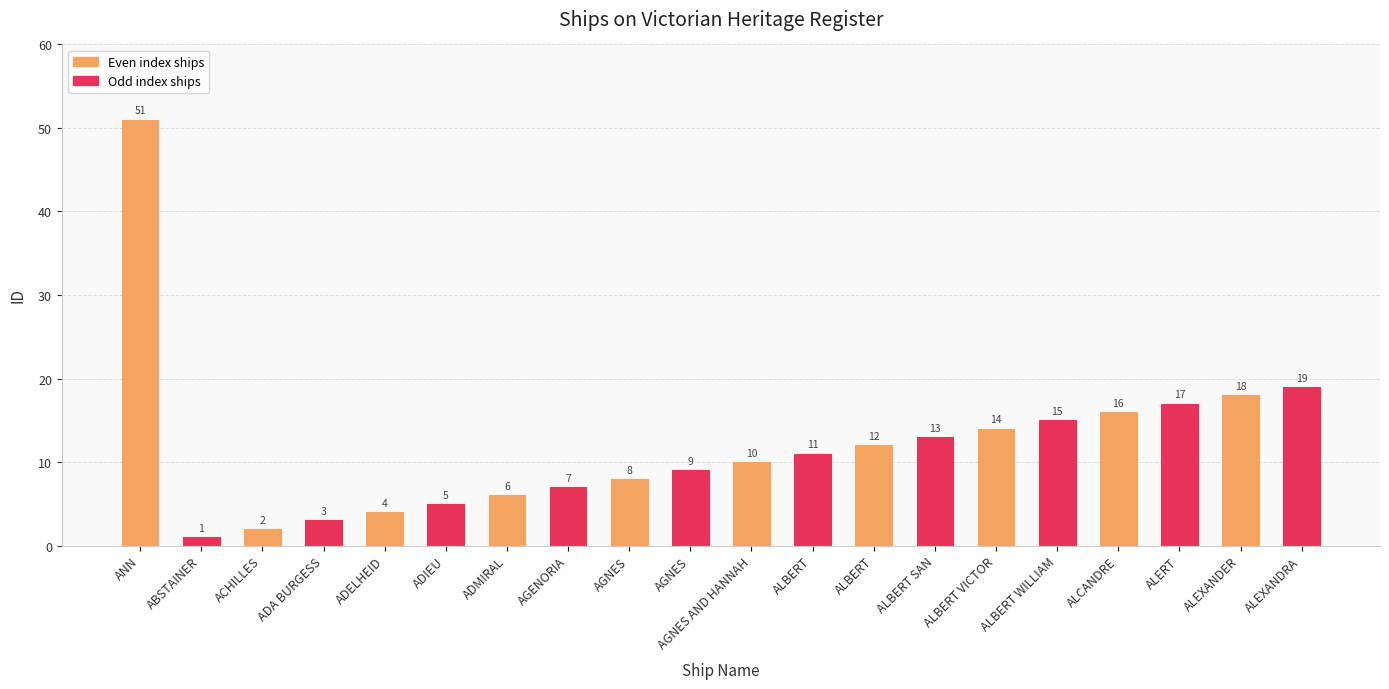

What is the greatest value displayed?

51